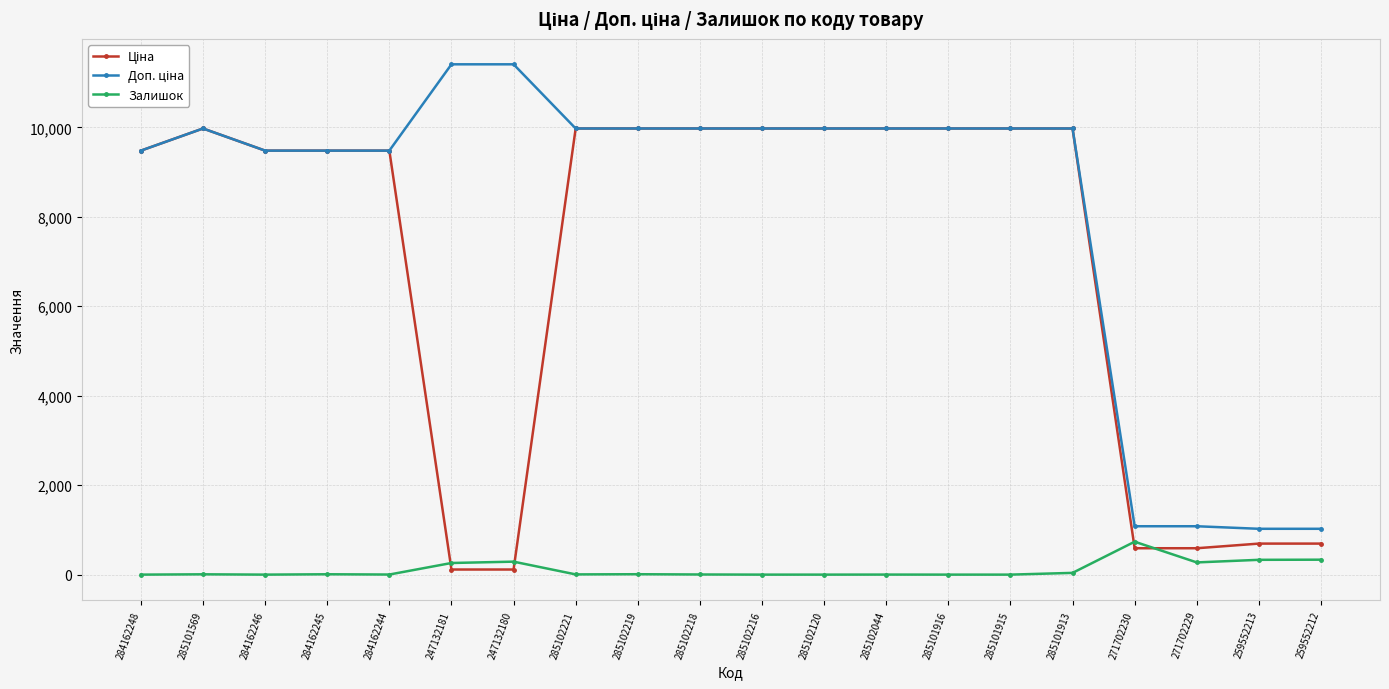

How many lines are shown in the chart?

3